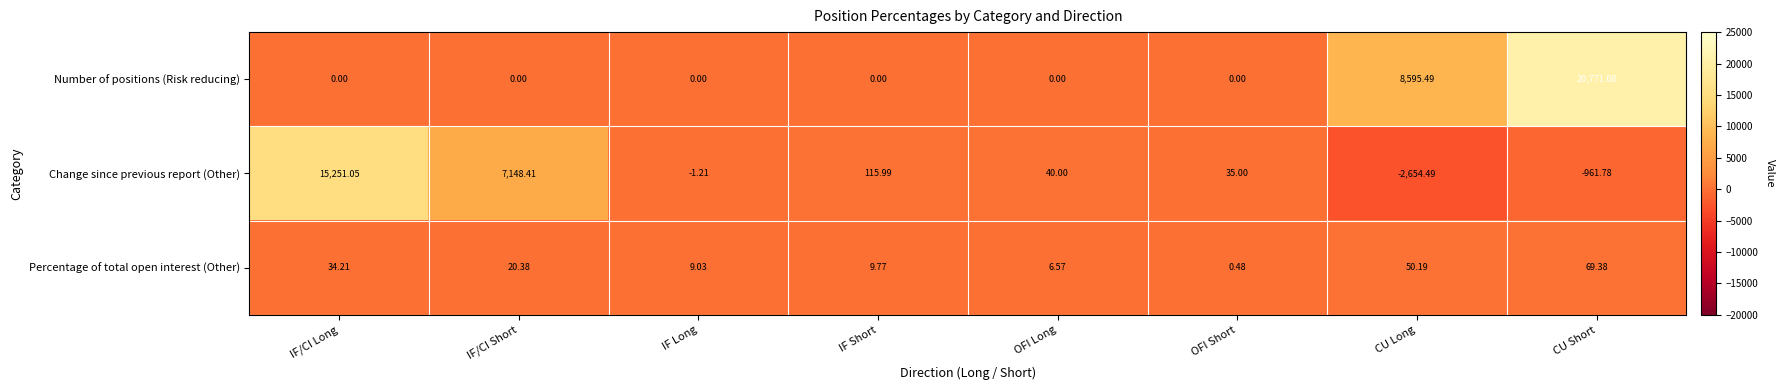

Which series has the largest range (max minus min)?

Number of positions (Risk reducing)